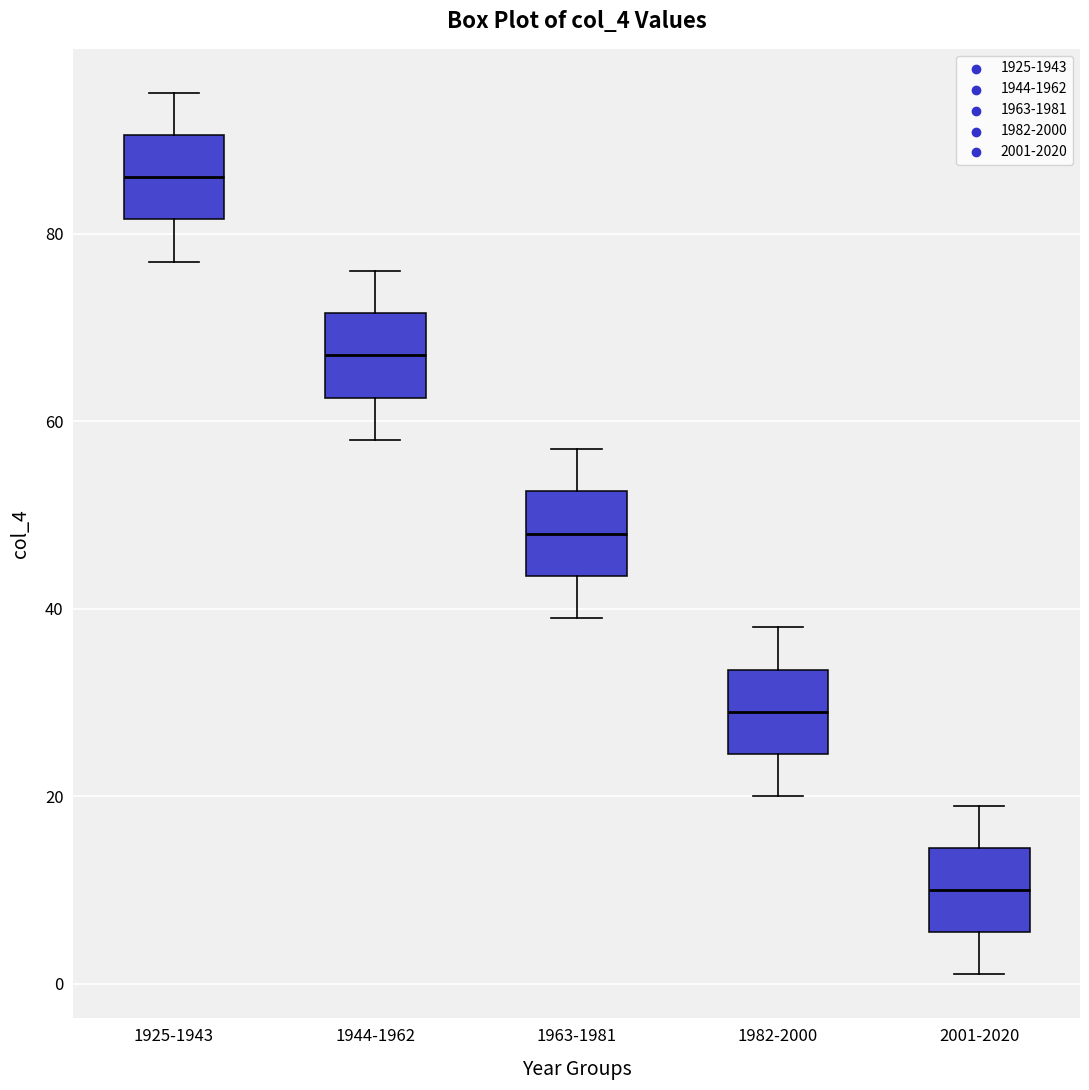

Reading left to right, read every box against the y-axis: the position of its median line, the range the box covers, and the ends of its whiskers. The values are not printed on the chart, so give them approximately, as read against the axis.

1925-1943: median 86, box 82 to 90, whiskers 78 to 96
1944-1962: median 68, box 62 to 72, whiskers 58 to 76
1963-1981: median 48, box 44 to 52, whiskers 40 to 58
1982-2000: median 30, box 24 to 34, whiskers 20 to 38
2001-2020: median 10, box 6 to 14, whiskers 2 to 20